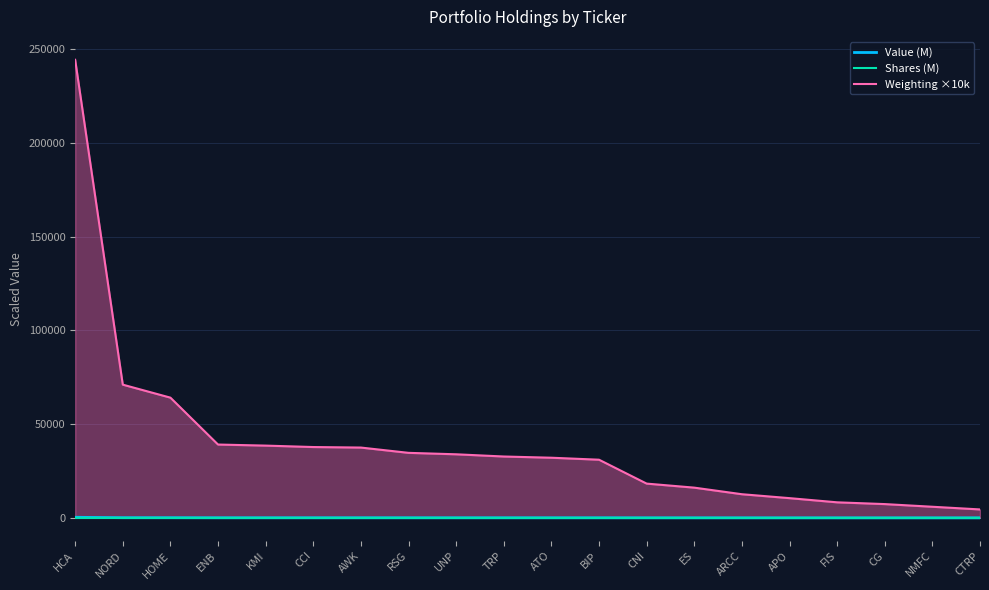

True or false: Shares (M) and Value (M) cross at least once.

False